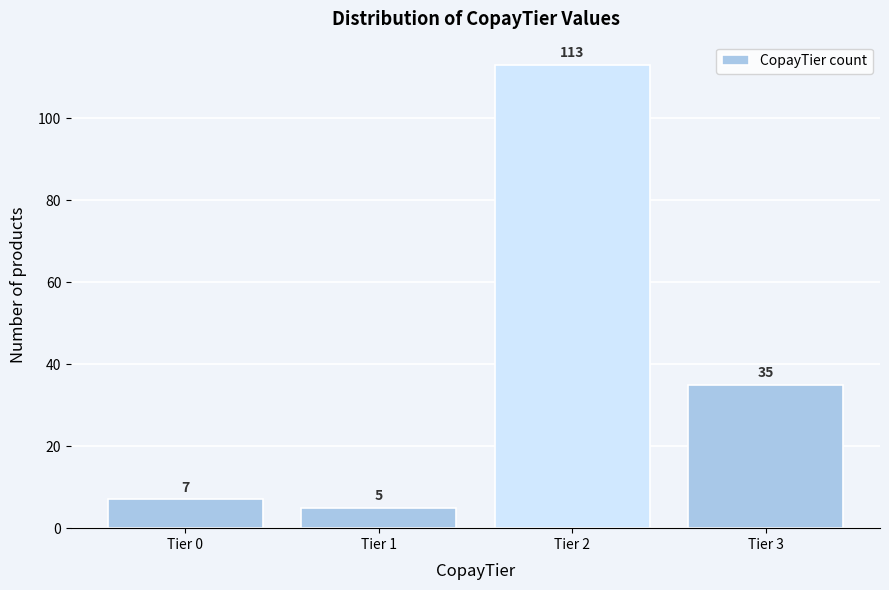

Reading right to left, list all the values displayed in this chart.

35	113	5	7